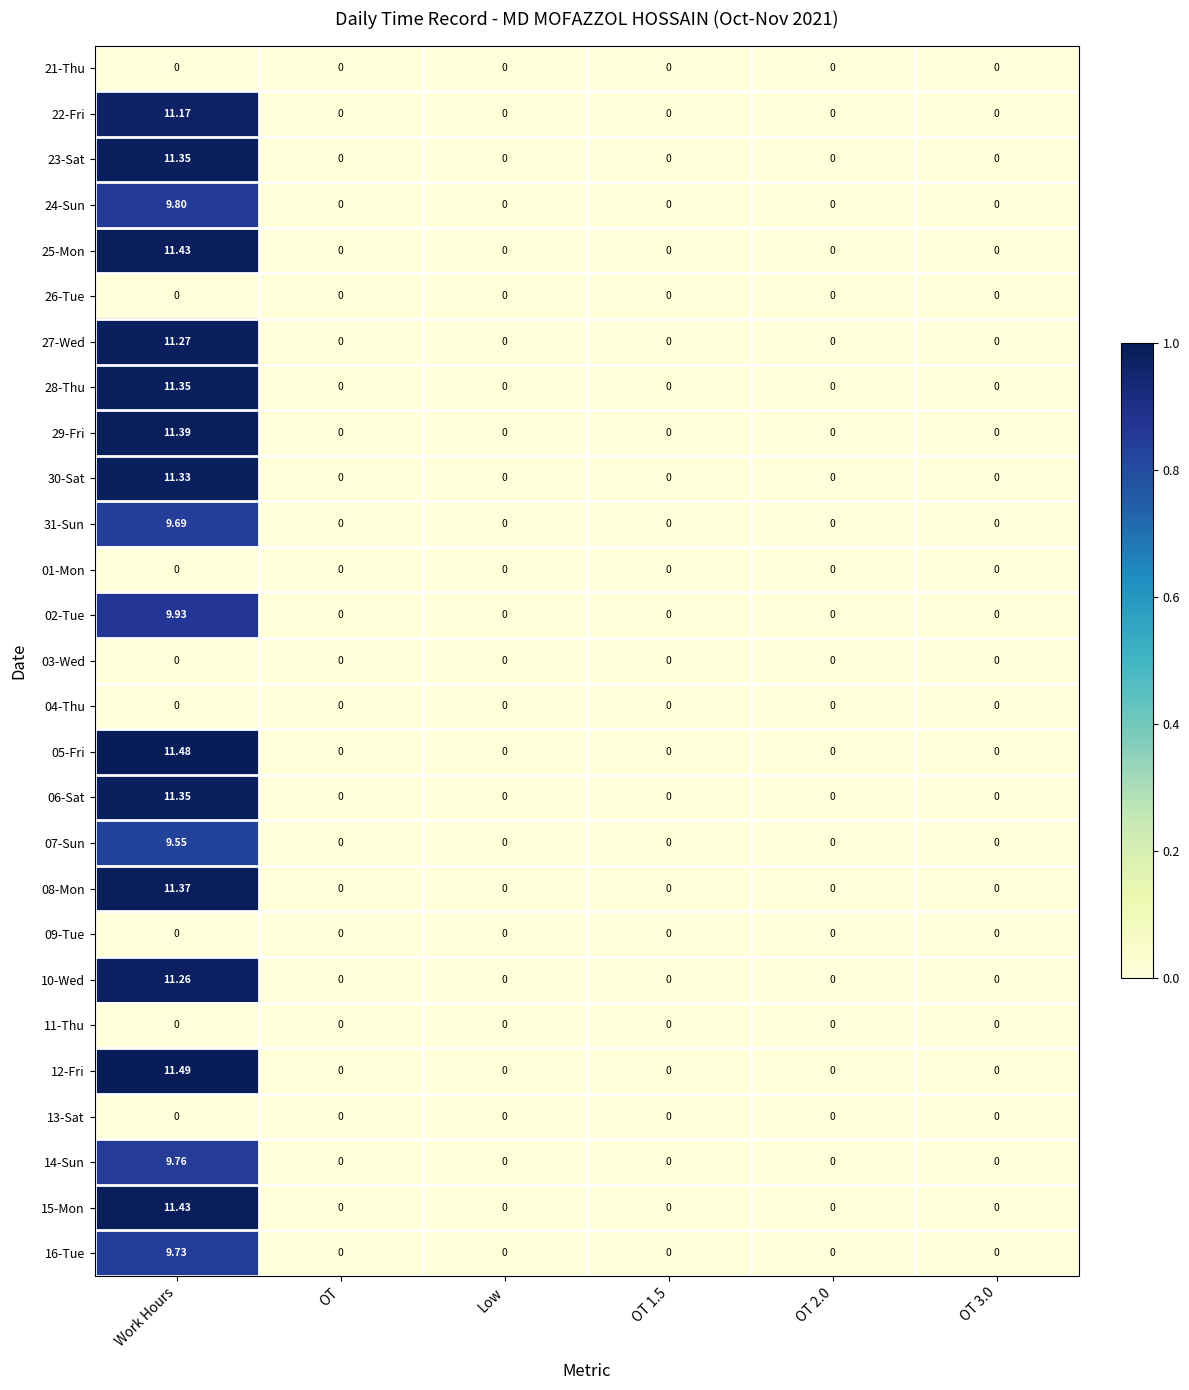

Is the value of 22-Fri at OT 3.0 greater than the value of 08-Mon at Work Hours?

No